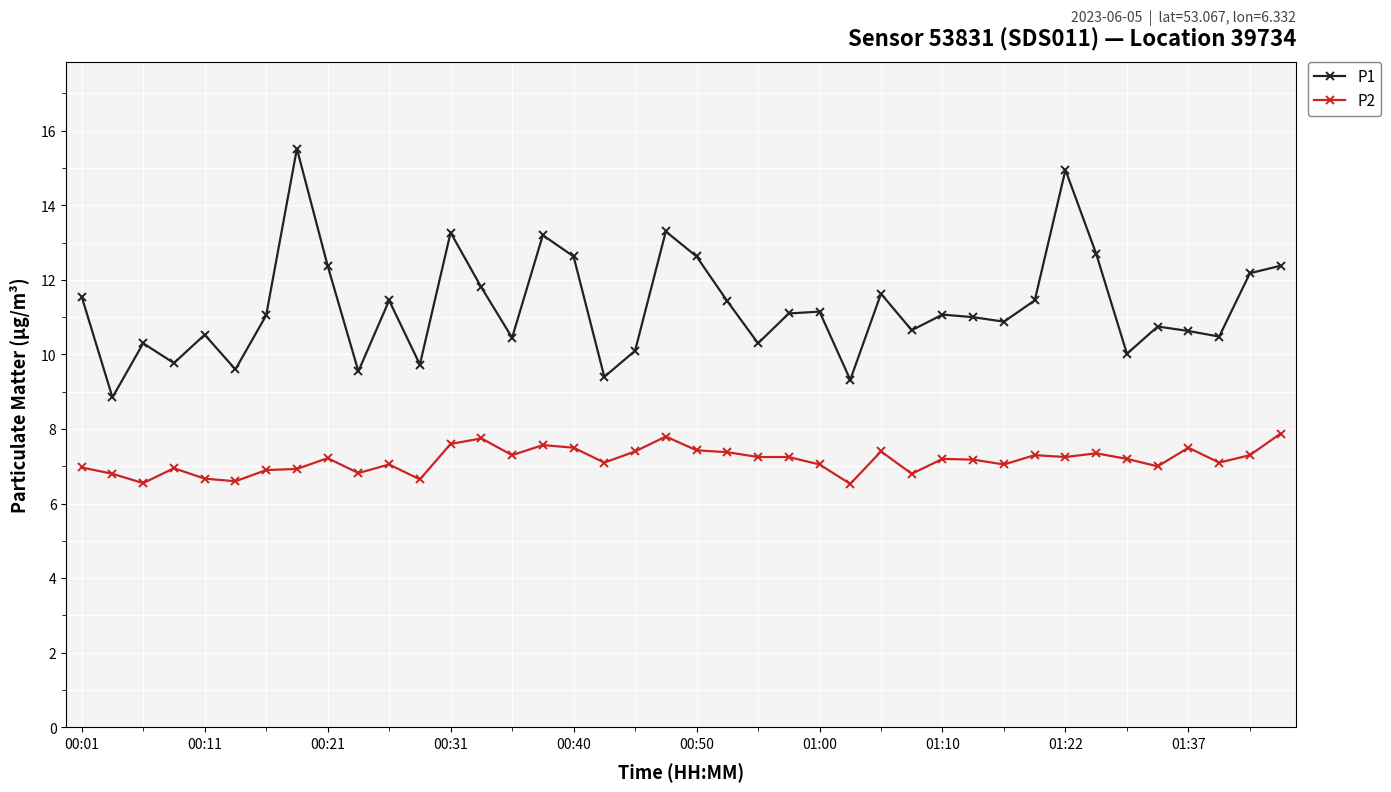

How many interior local valleys does the P1 series have?

13